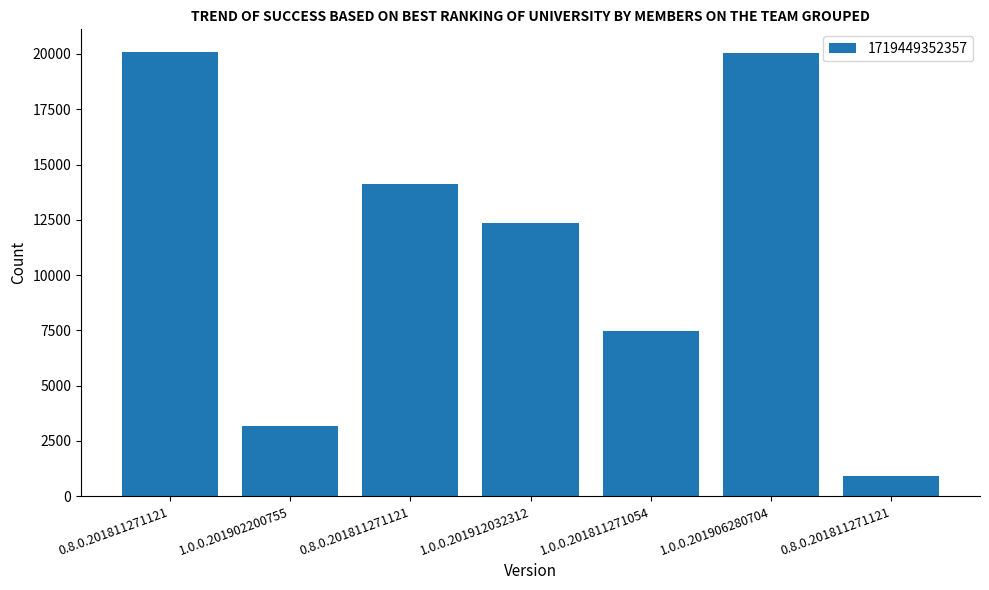

Reading left to right, what are all the values shown in this chart?

0.8.0.201811271121=20109	1.0.0.201902200755=3161	0.8.0.201811271121=14097	1.0.0.201912032312=12353	1.0.0.201811271054=7448	1.0.0.201906280704=20029	0.8.0.201811271121=935